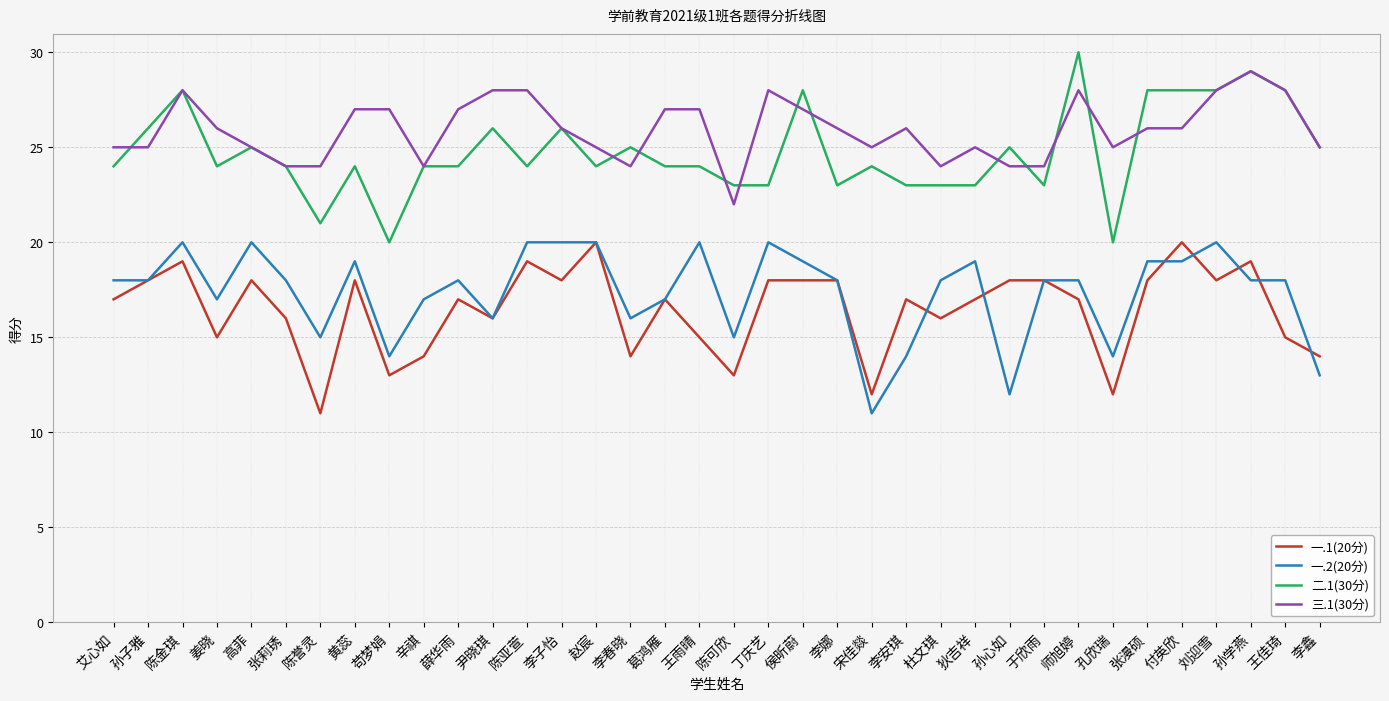

What is the highest value of the 一.2(20分) series?

20